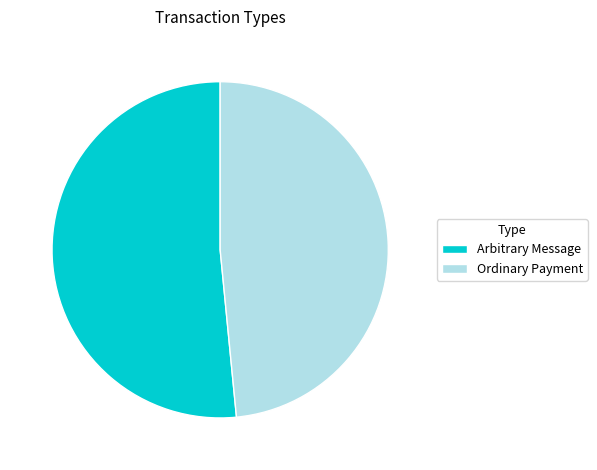

Combined, do Ordinary Payment and Arbitrary Message account for over 50%?

Yes